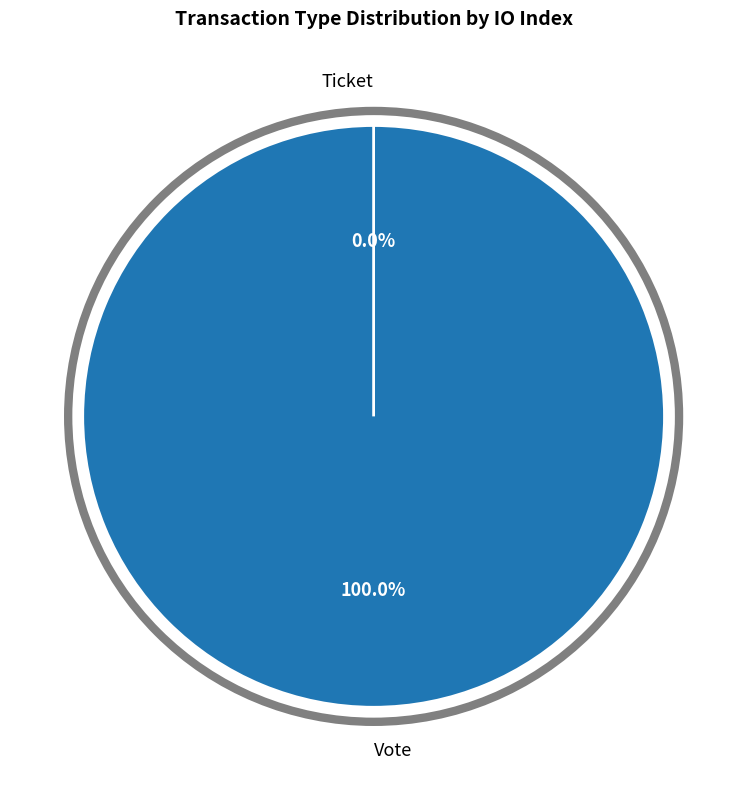

Between Ticket and Vote, which is larger?

Vote